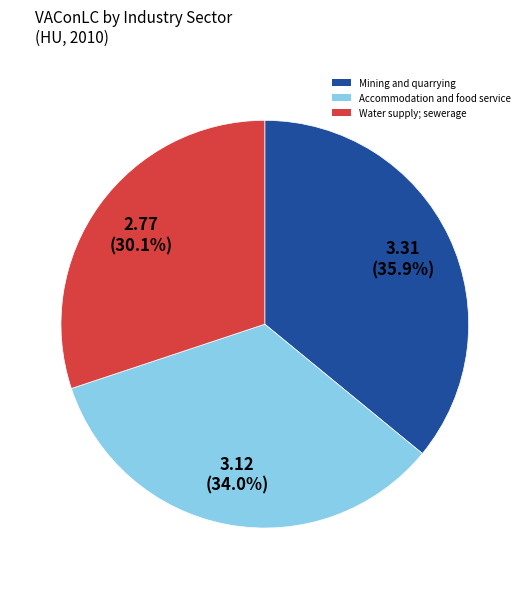

Does any single category account for the majority?

No